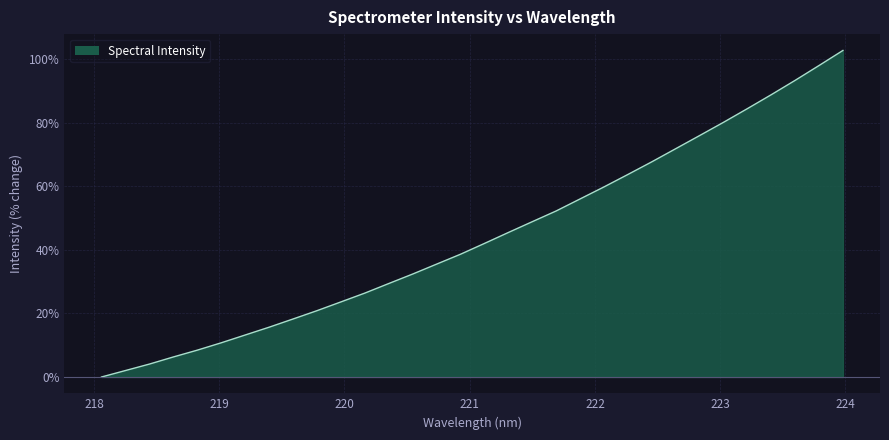

What is the ratio of the value at 223.408 to the value at 223.2172?

1.1